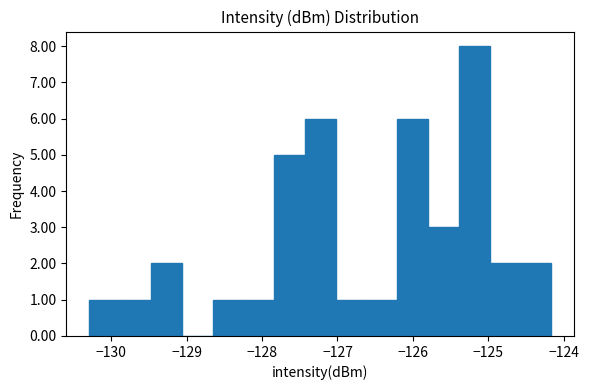

Reading left to right, list every bar in this chart as the range it spans on the x-axis followed by its height. Neither the bar edges nor the heights are printed on the chart, so give them approximately, as read against the axes.

-130.3 to -129.9: 1
-129.9 to -129.5: 1
-129.5 to -129.1: 2
-129.1 to -128.7: 0
-128.7 to -128.2: 1
-128.2 to -127.8: 1
-127.8 to -127.4: 5
-127.4 to -127.0: 6
-127.0 to -126.6: 1
-126.6 to -126.2: 1
-126.2 to -125.8: 6
-125.8 to -125.4: 3
-125.4 to -125.0: 8
-125.0 to -124.6: 2
-124.6 to -124.2: 2